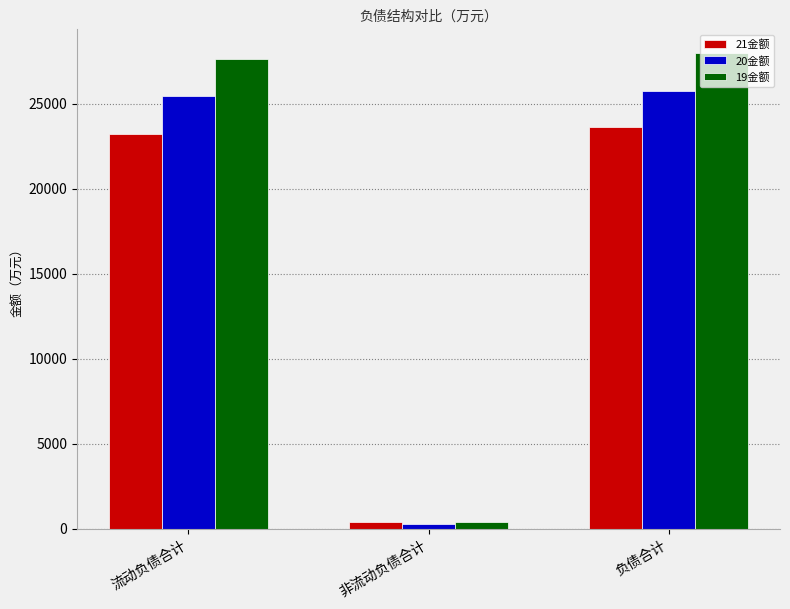

What is the difference between the highest and lowest values at 流动负债合计?

4374.9